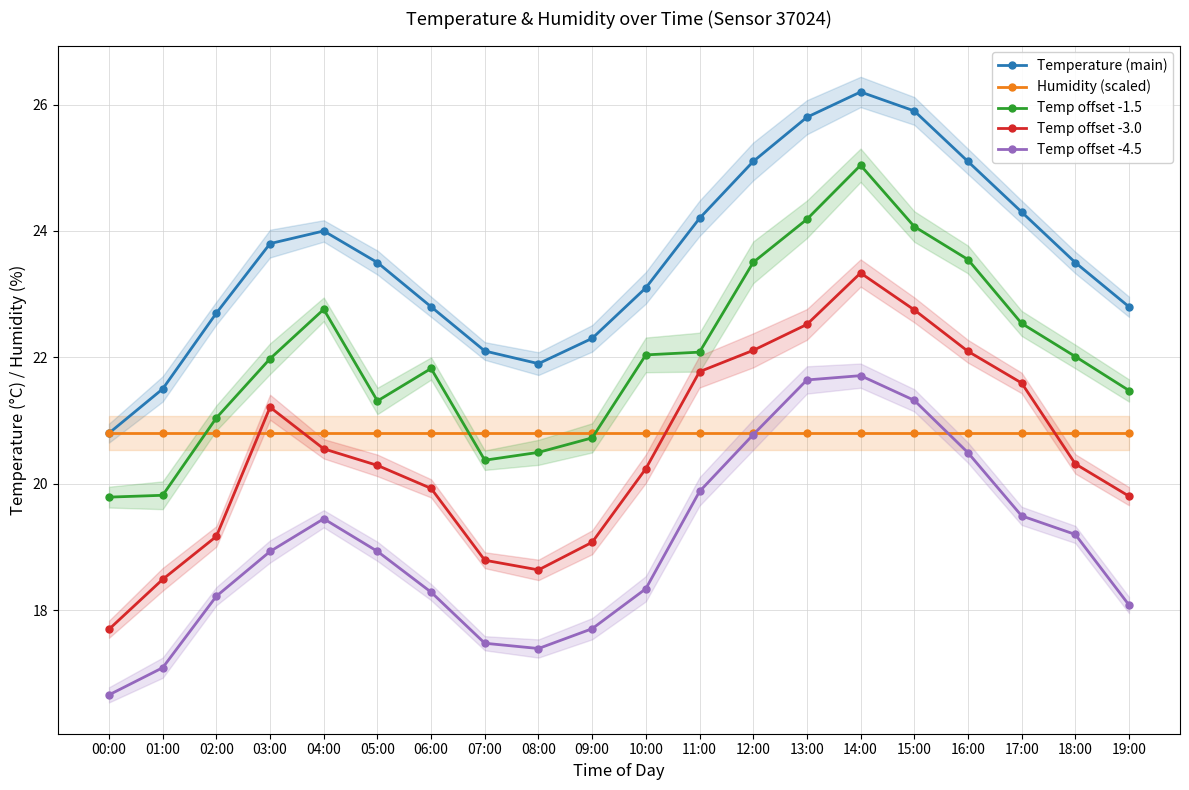

True or false: Temp offset -4.5 and Temp offset -1.5 cross at least once.

False